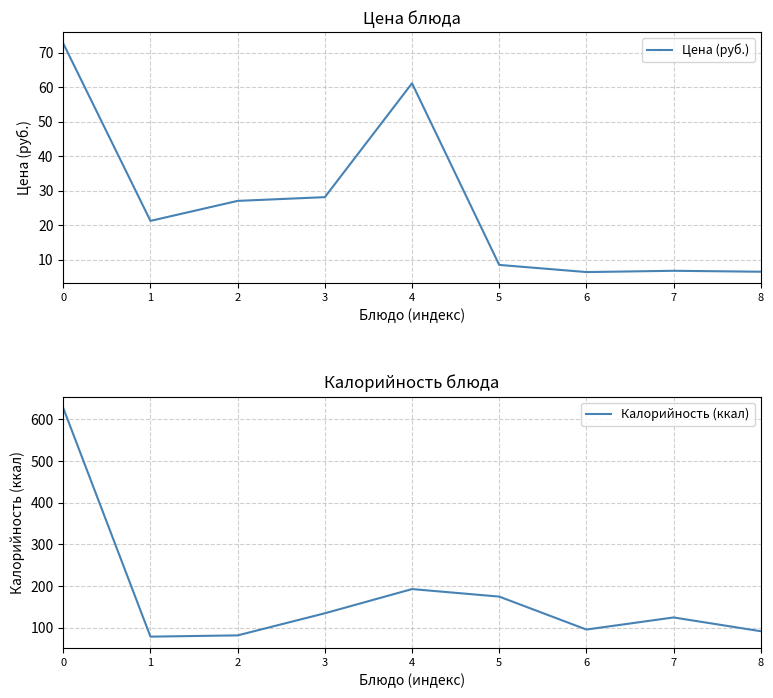

At which category does Калорийность (ккал) reach its first local peak?

4